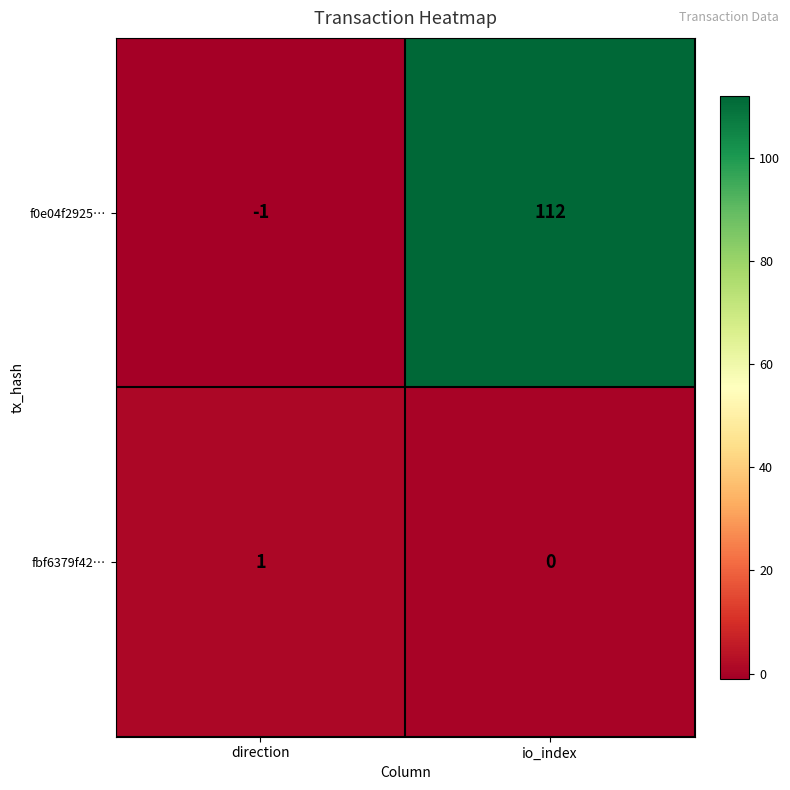

Count the number of categories in the chart.

2